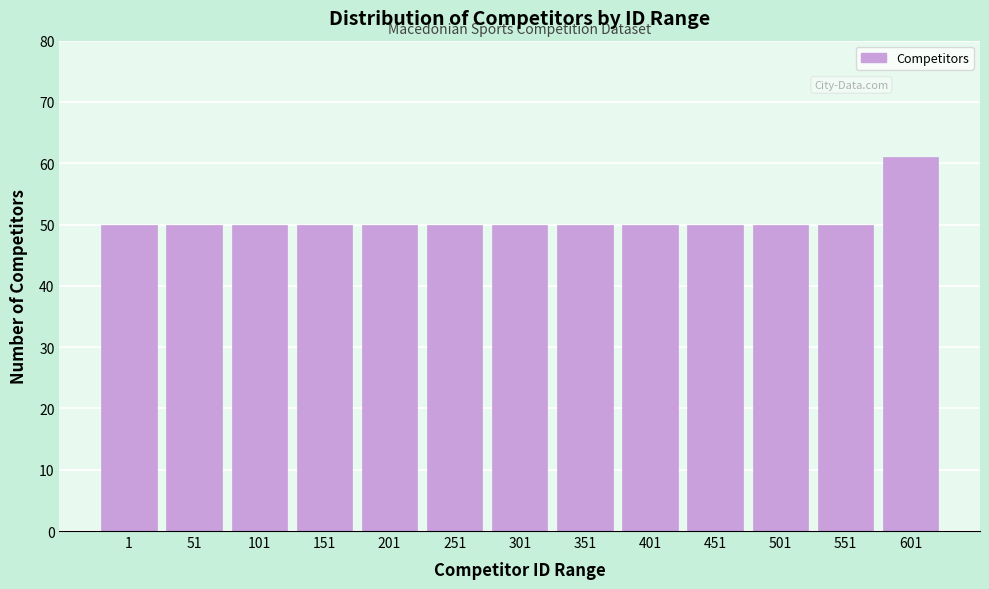

Reading right to left, list all the values displayed in this chart.

601=61	551=50	501=50	451=50	401=50	351=50	301=50	251=50	201=50	151=50	101=50	51=50	1=50